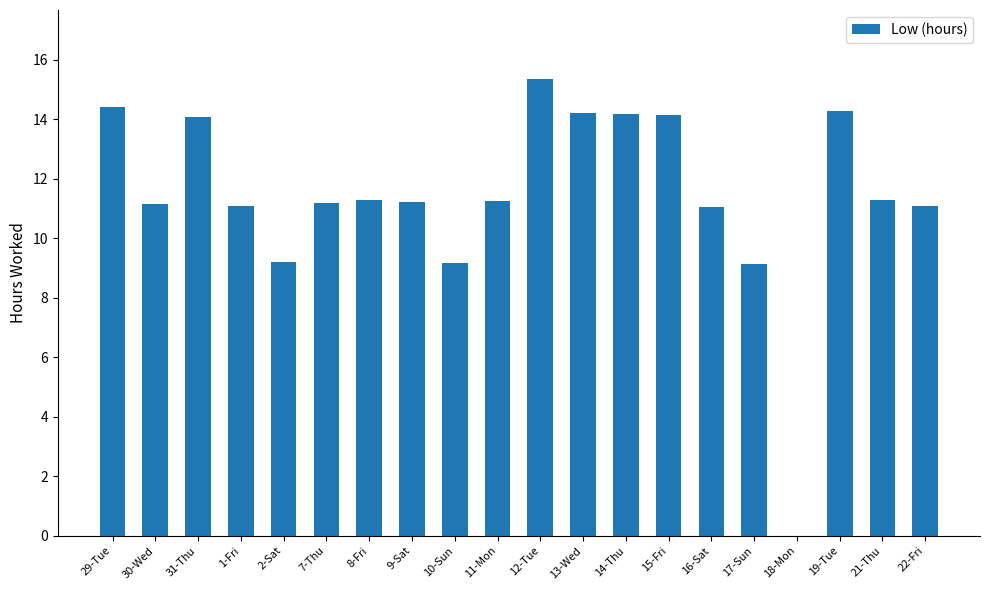

What is the approximate value at 29-Tue?

14.4